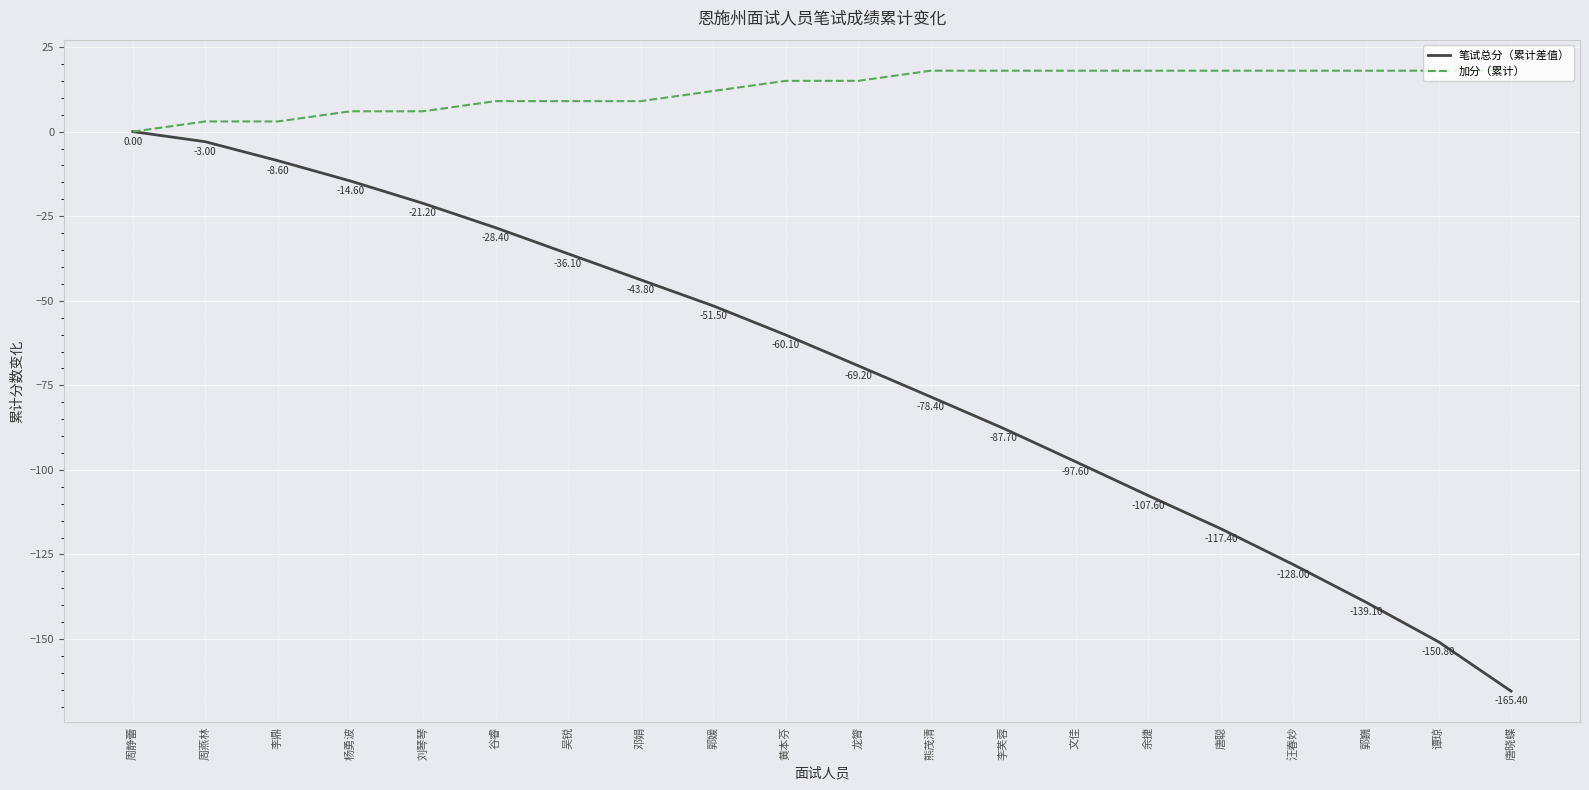

Where is 笔试总分（累计差值） nearest to the value -82?

熊茂清